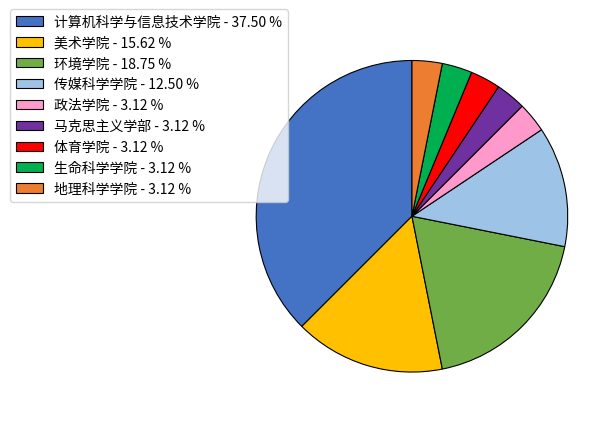

Do 环境学院 - 18.75 % and 政法学院 - 3.12 % together represent more than half of the pie?

No